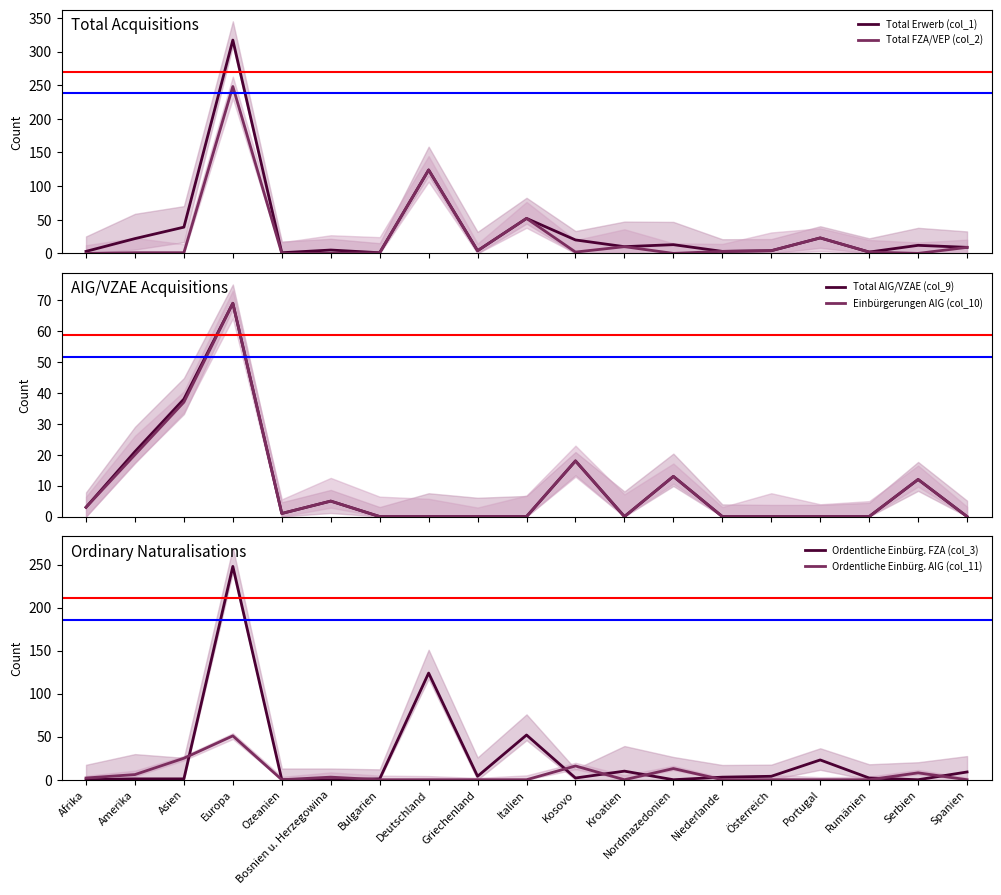

In Total Erwerb (col_1), how many points are lower than both neighbors (excluding endpoints)?

6